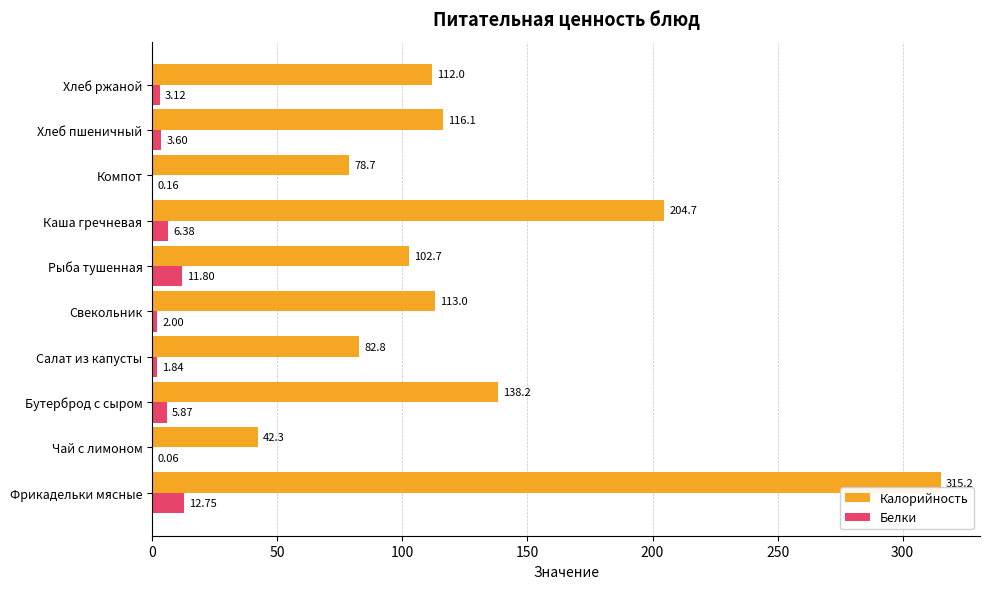

What is the sum of all Калорийность values?

1305.7